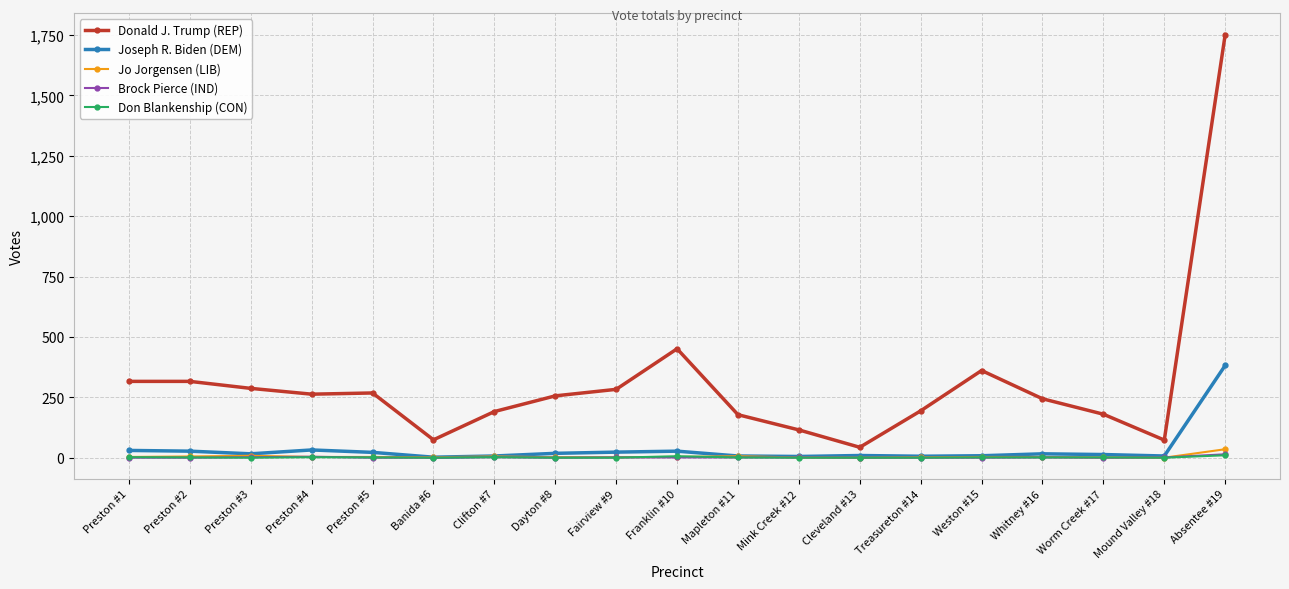

True or false: Joseph R. Biden (DEM) has more than 1 points higher than both neighbors.

True